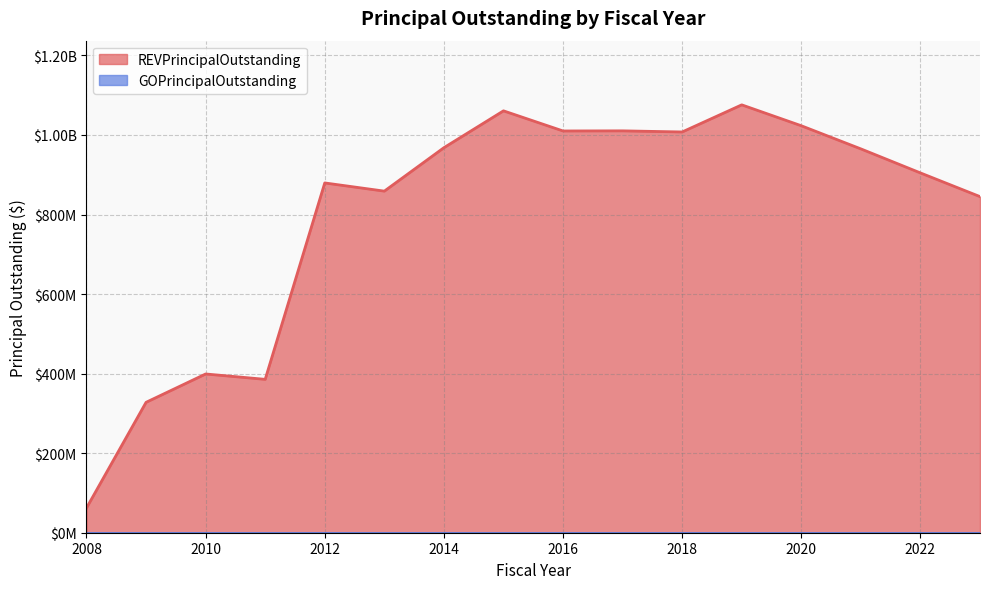

Rank the categories by value from highest to lowest.

2019, 2015, 2020, 2017, 2016, 2018, 2014, 2021, 2022, 2012, 2013, 2023, 2010, 2011, 2009, 2008